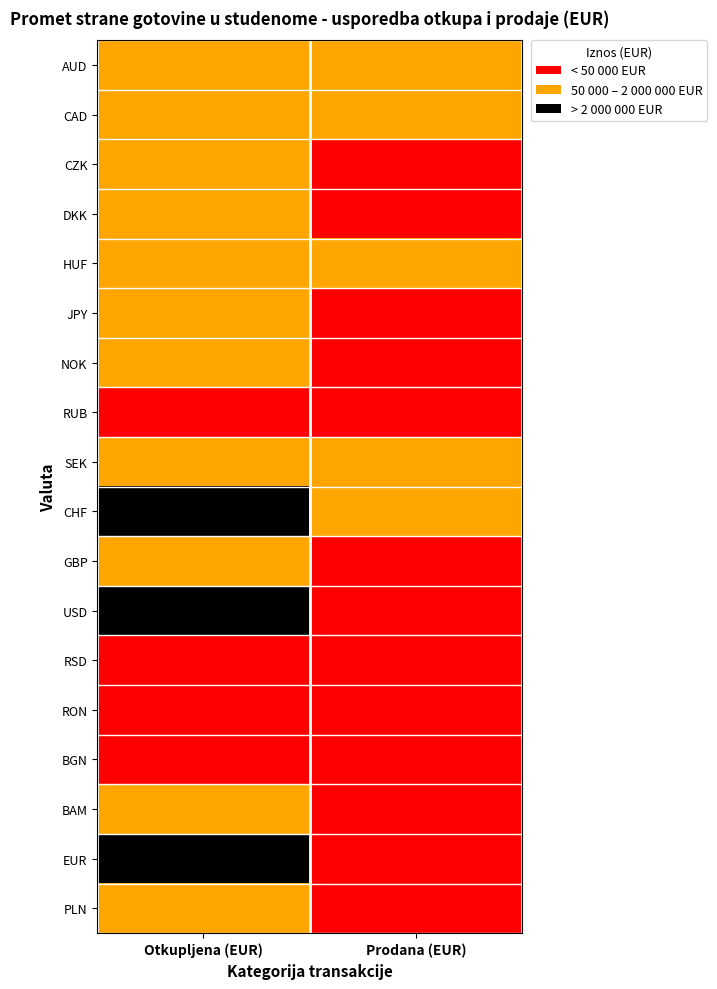

What is the spread (max minus min) of values at Otkupljena (EUR)?

2